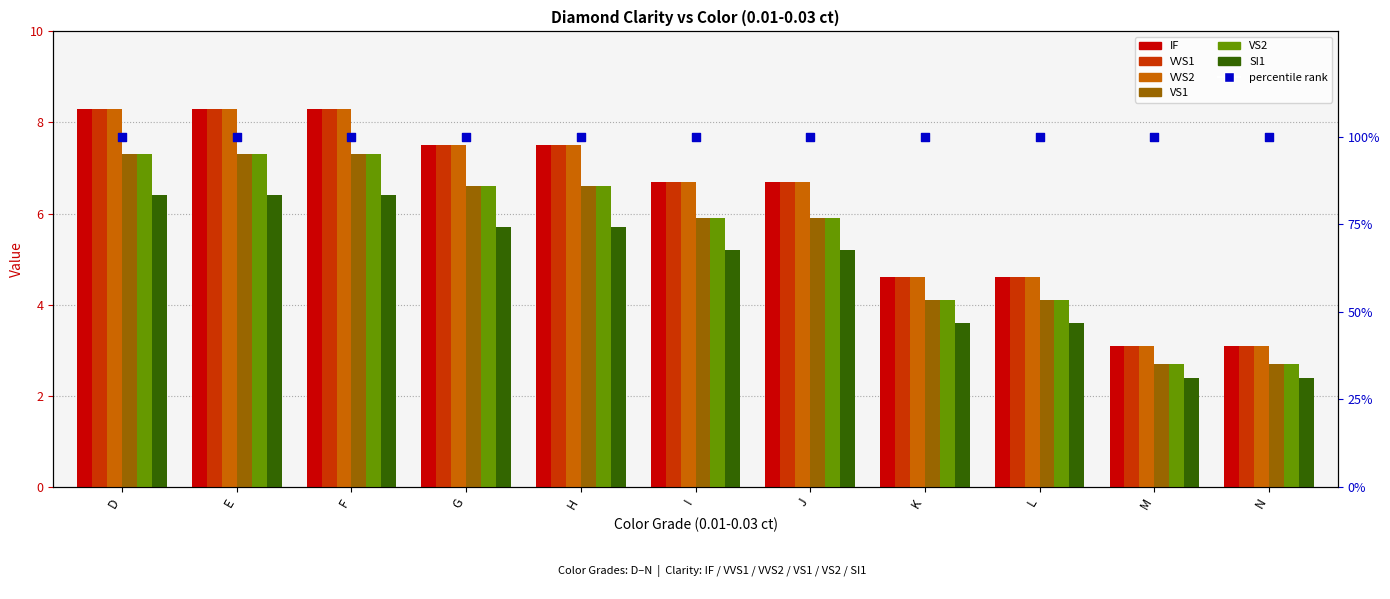

Is the value of SI1 at K greater than the value of VS2 at F?

No